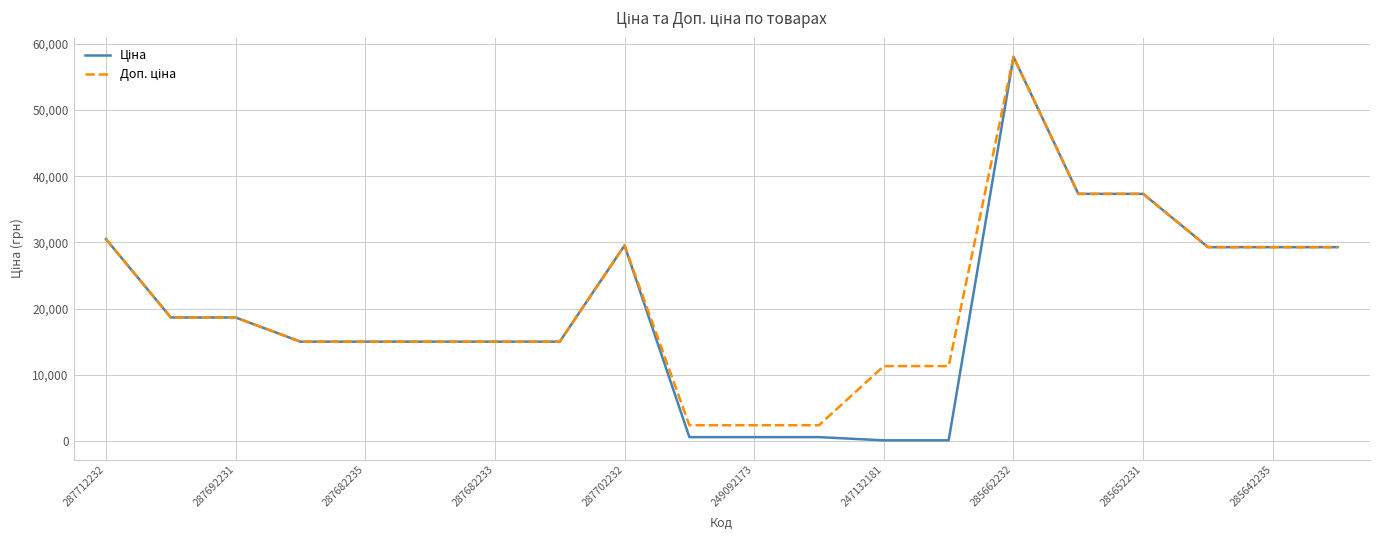

How many lines are shown in the chart?

2